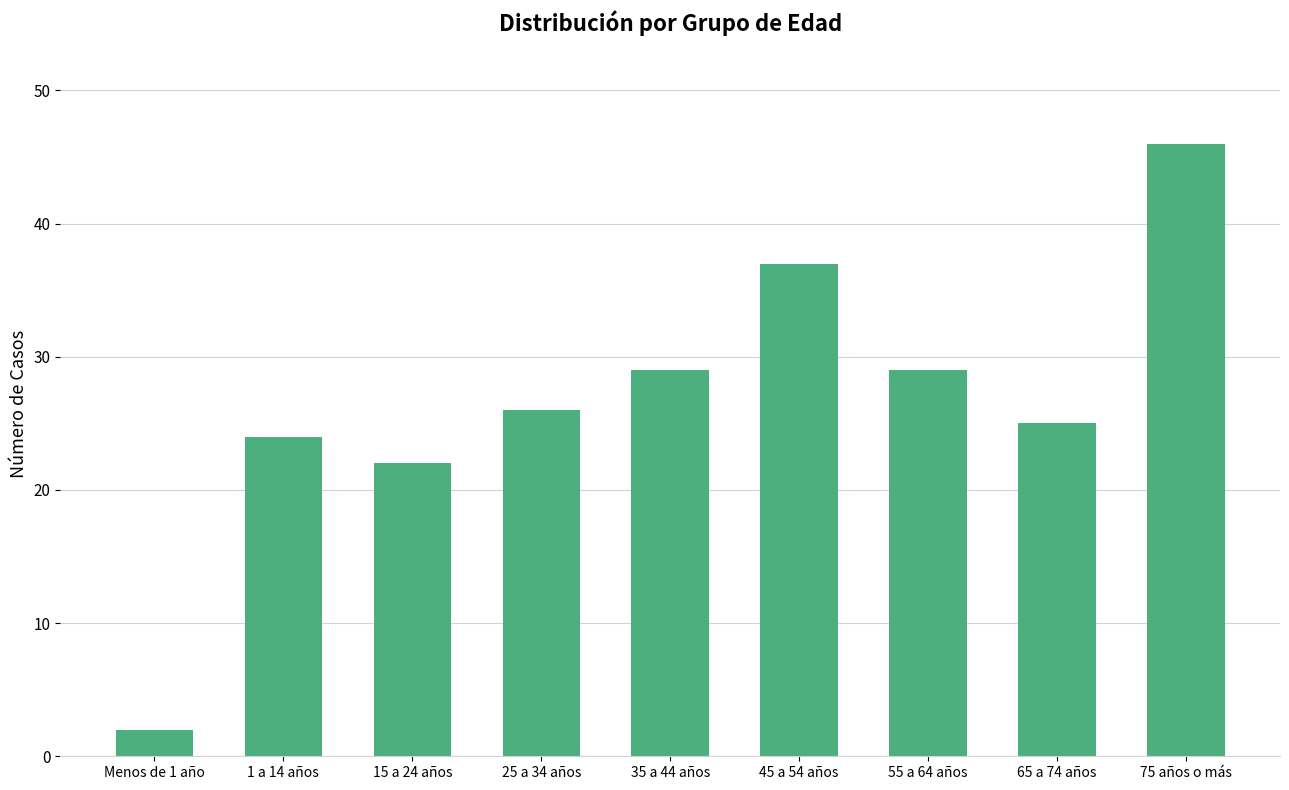

What is the difference between the maximum and minimum values?

44